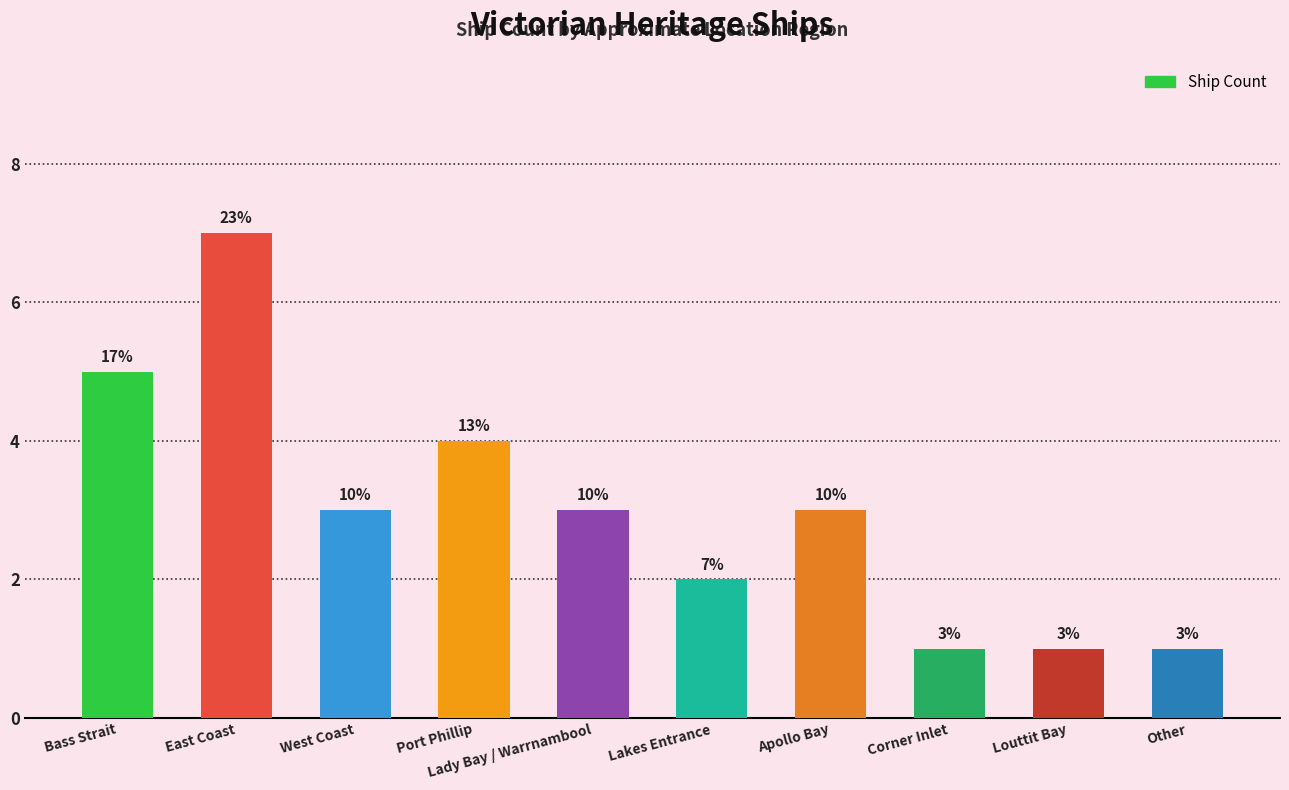

The value at Apollo Bay is 4. True or false?

False